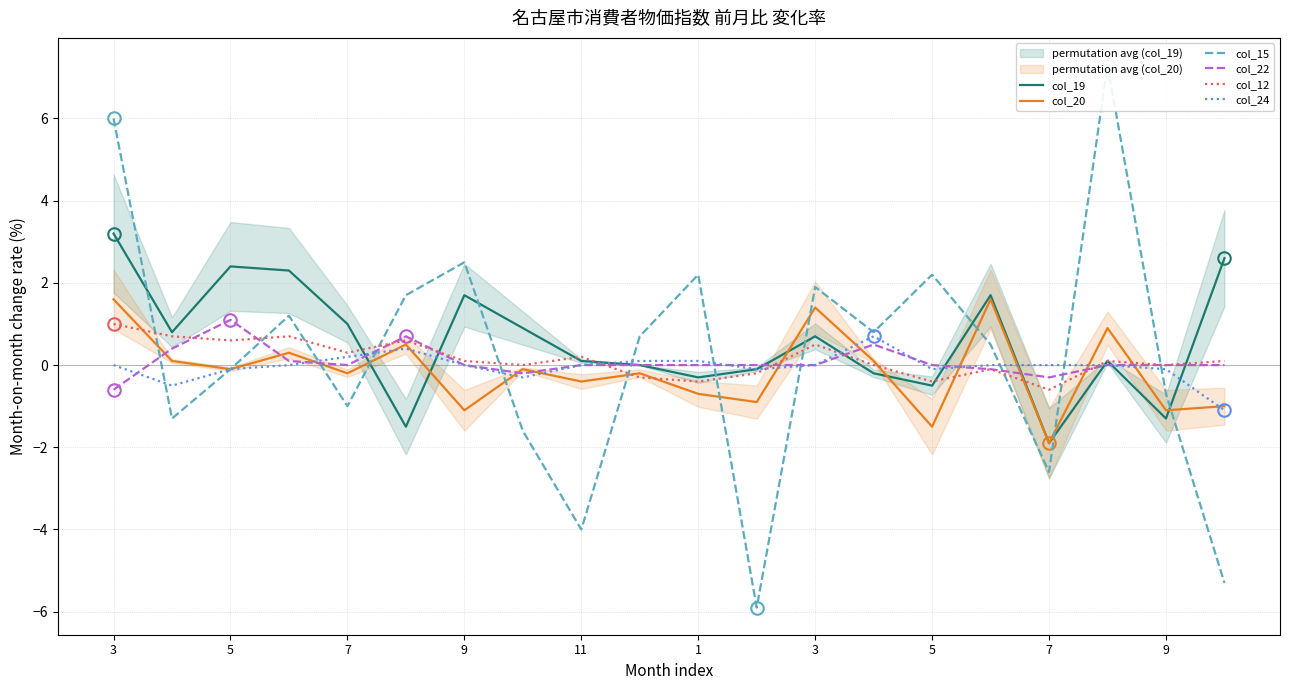

How many values in col_22 are below zero?

4